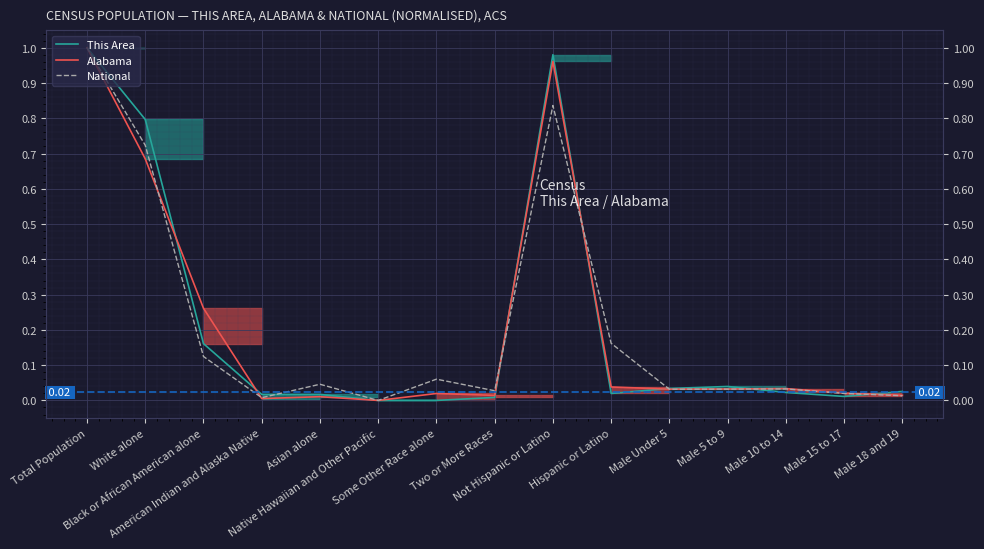

How many values in the National series exceed 0?

14